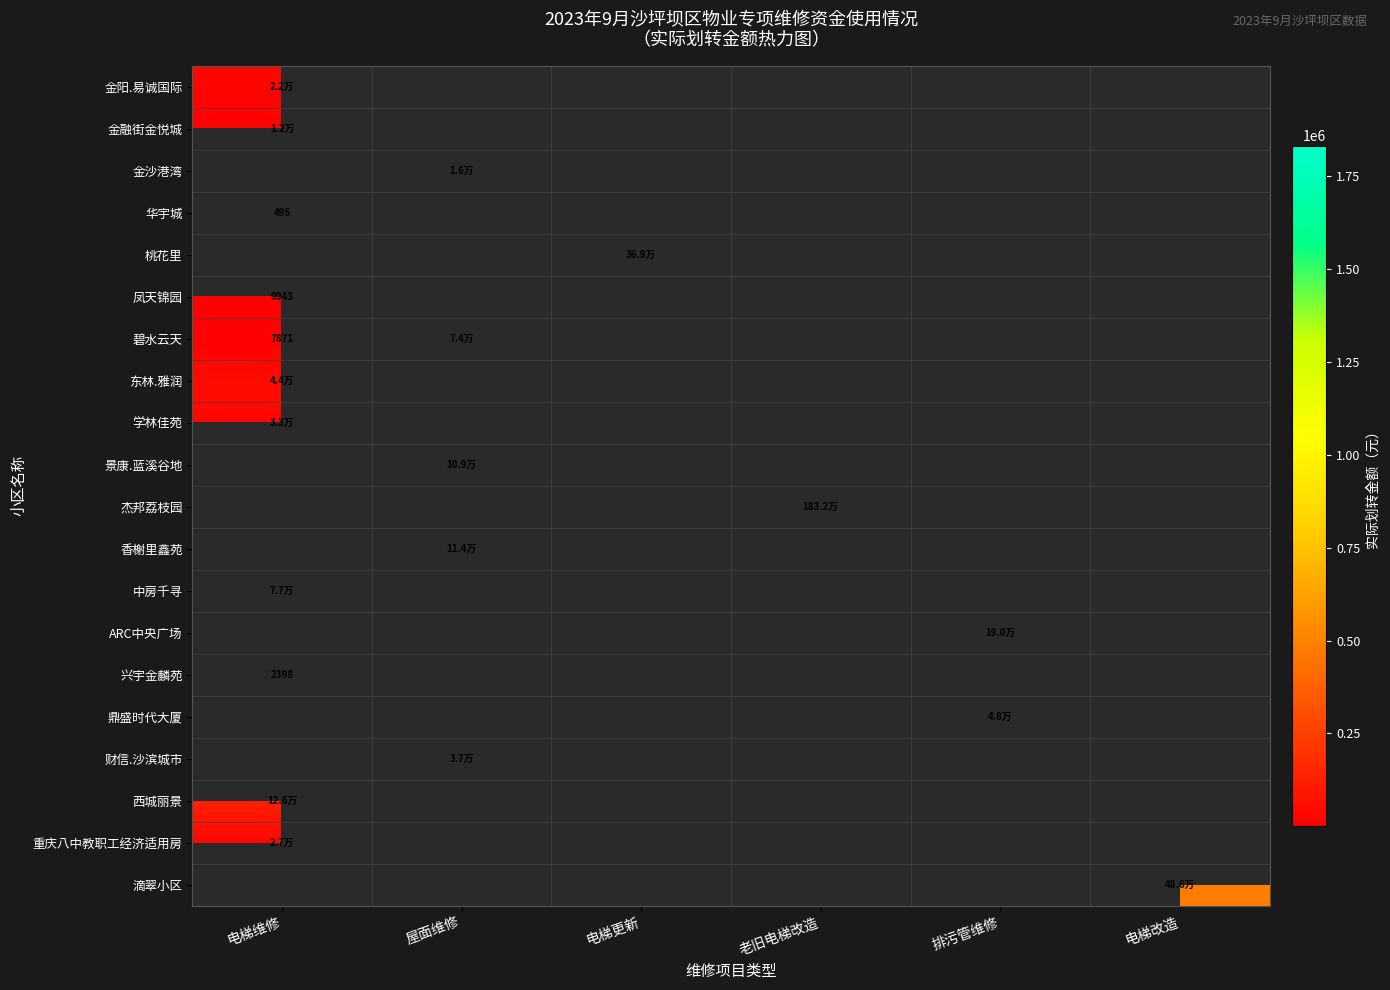

At how many categories does at least one series exceed 992222?

1